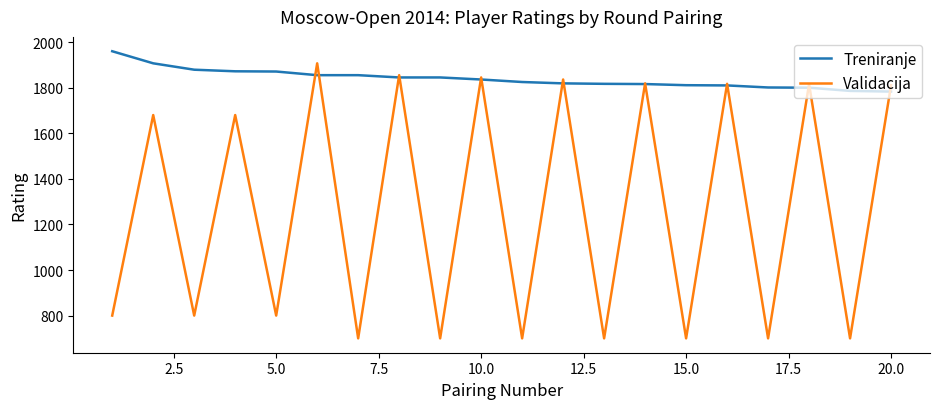

How many interior local peaks does the Validacija series have?

9